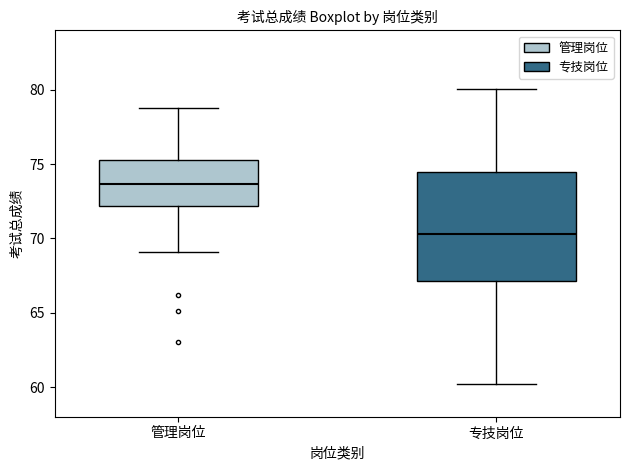

Where does the lower whisker of the box for 专技岗位 end on the y-axis? The values are not printed on the chart, so give them approximately, as read against the axis.

60.0